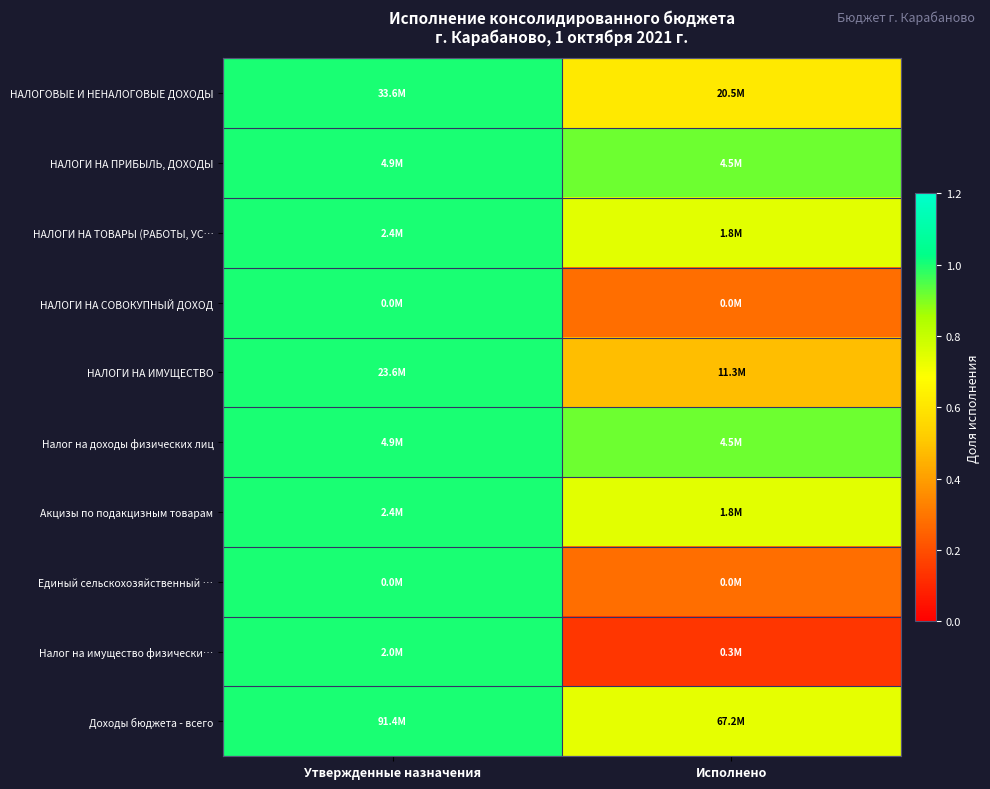

At Исполнено, list the series in order from smallest to largest.

Налог на имущество физически…, НАЛОГИ НА СОВОКУПНЫЙ ДОХОД, Единый сельскохозяйственный …, НАЛОГИ НА ИМУЩЕСТВО, НАЛОГОВЫЕ И НЕНАЛОГОВЫЕ ДОХОДЫ, Доходы бюджета - всего, НАЛОГИ НА ТОВАРЫ (РАБОТЫ, УС…, Акцизы по подакцизным товарам, НАЛОГИ НА ПРИБЫЛЬ, ДОХОДЫ, Налог на доходы физических лиц